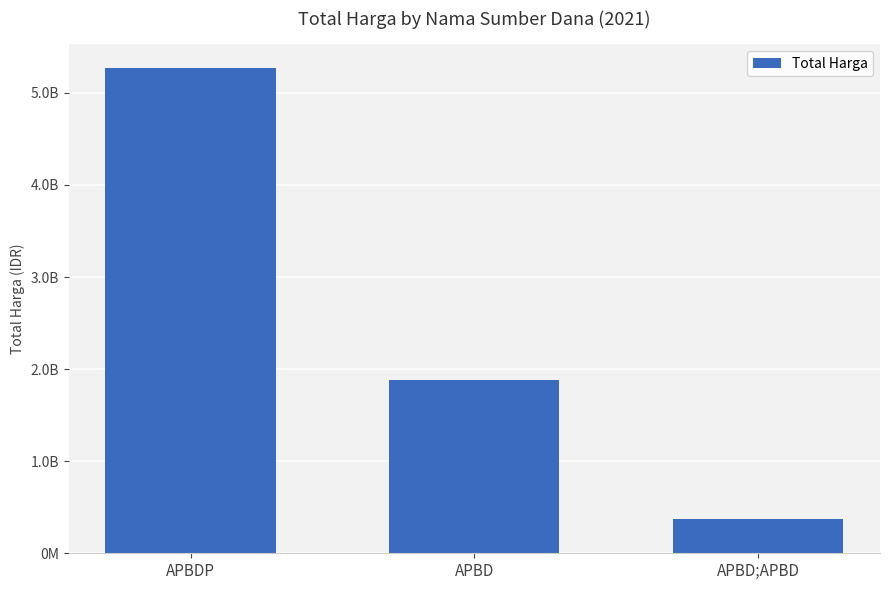

Are the bars horizontal?

No